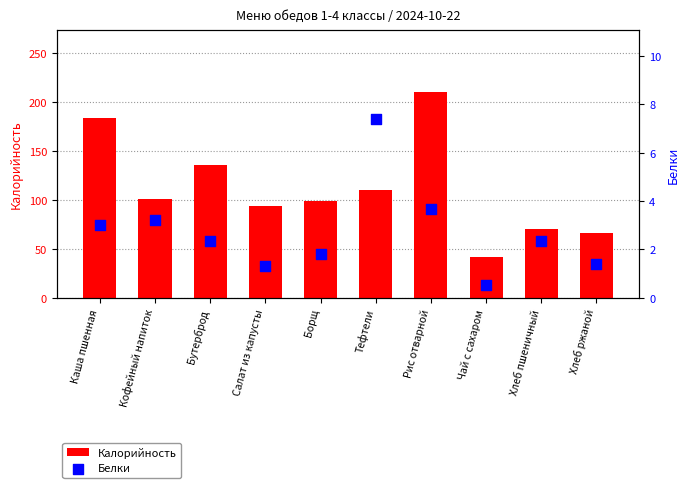

Which series has the largest Y range (max minus min)?

Калорийность